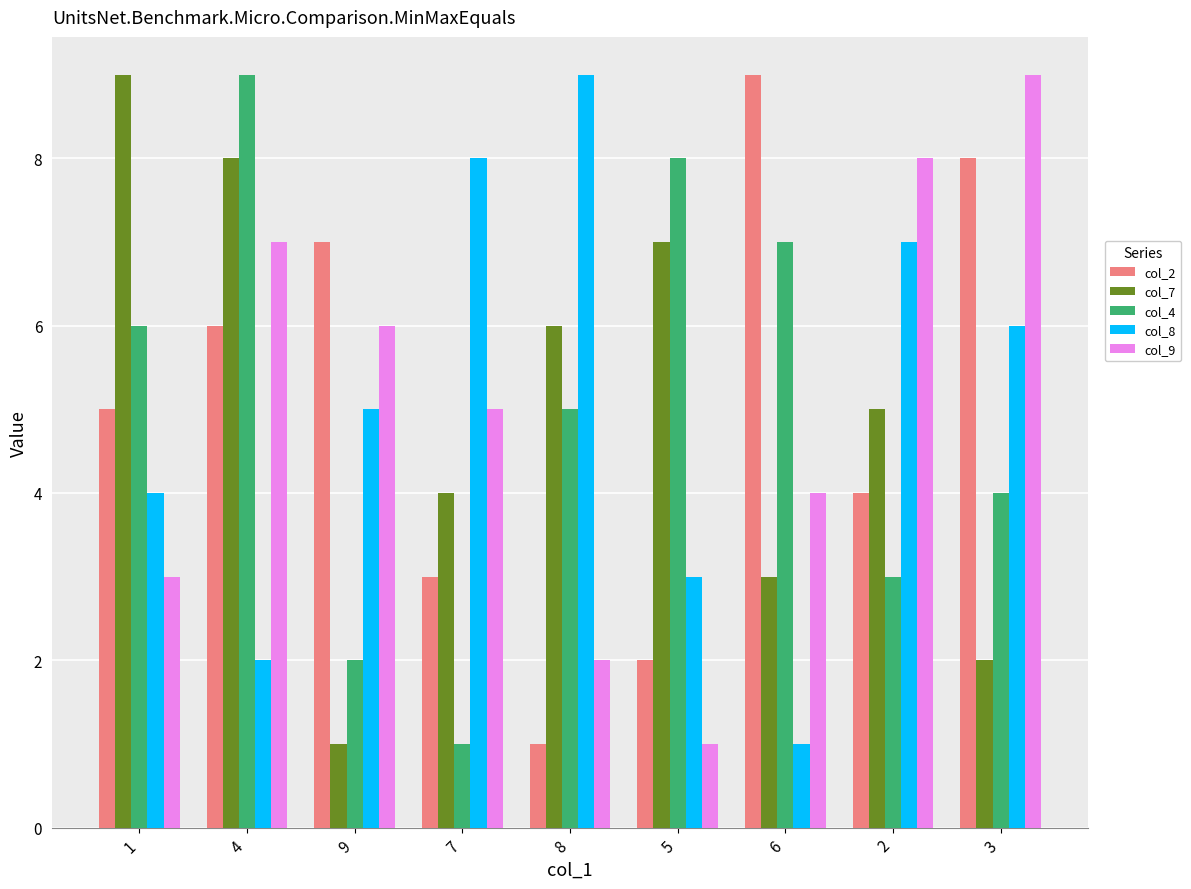

What is the difference between the maximum and minimum values in the col_2 series?

8